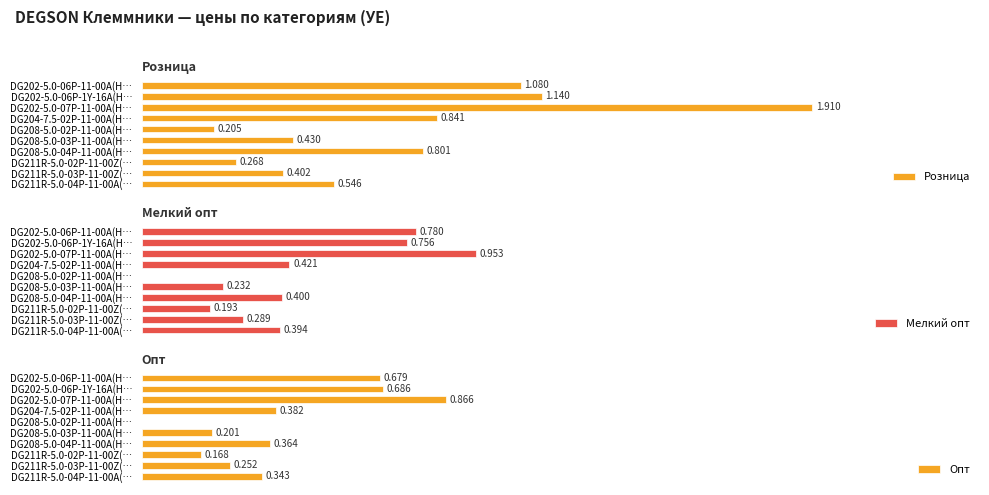

Which series has the widest spread of values?

Розница